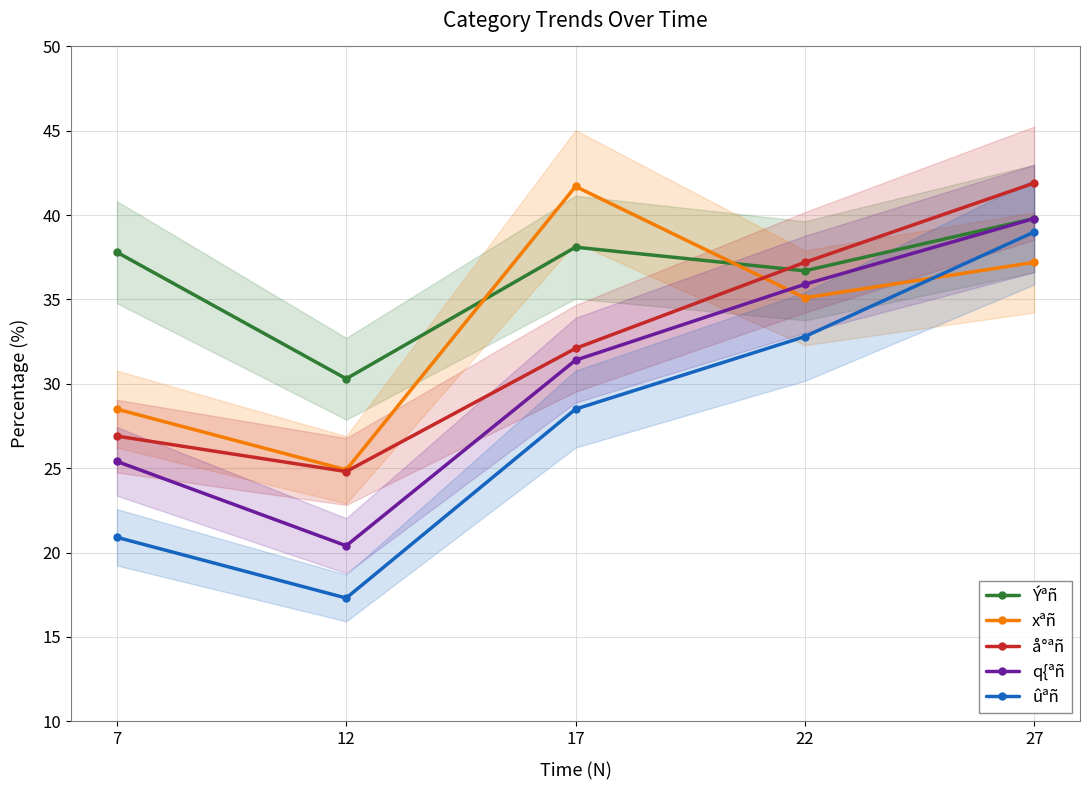

How many categories are shown in the chart?

5